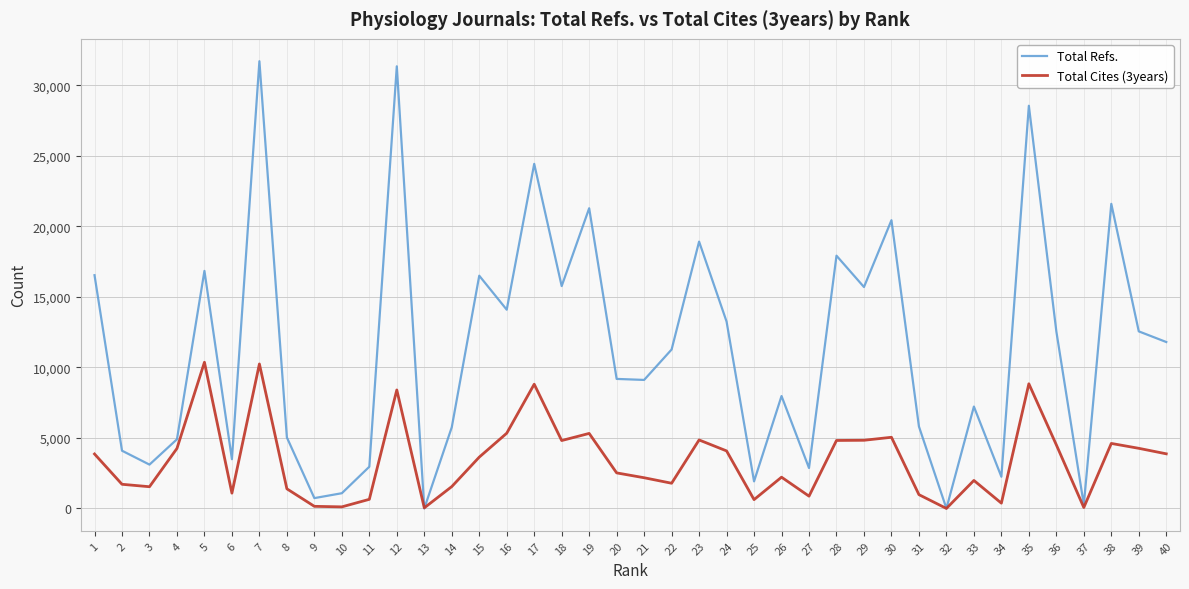

At which label does Total Refs. first exceed 11269?

1